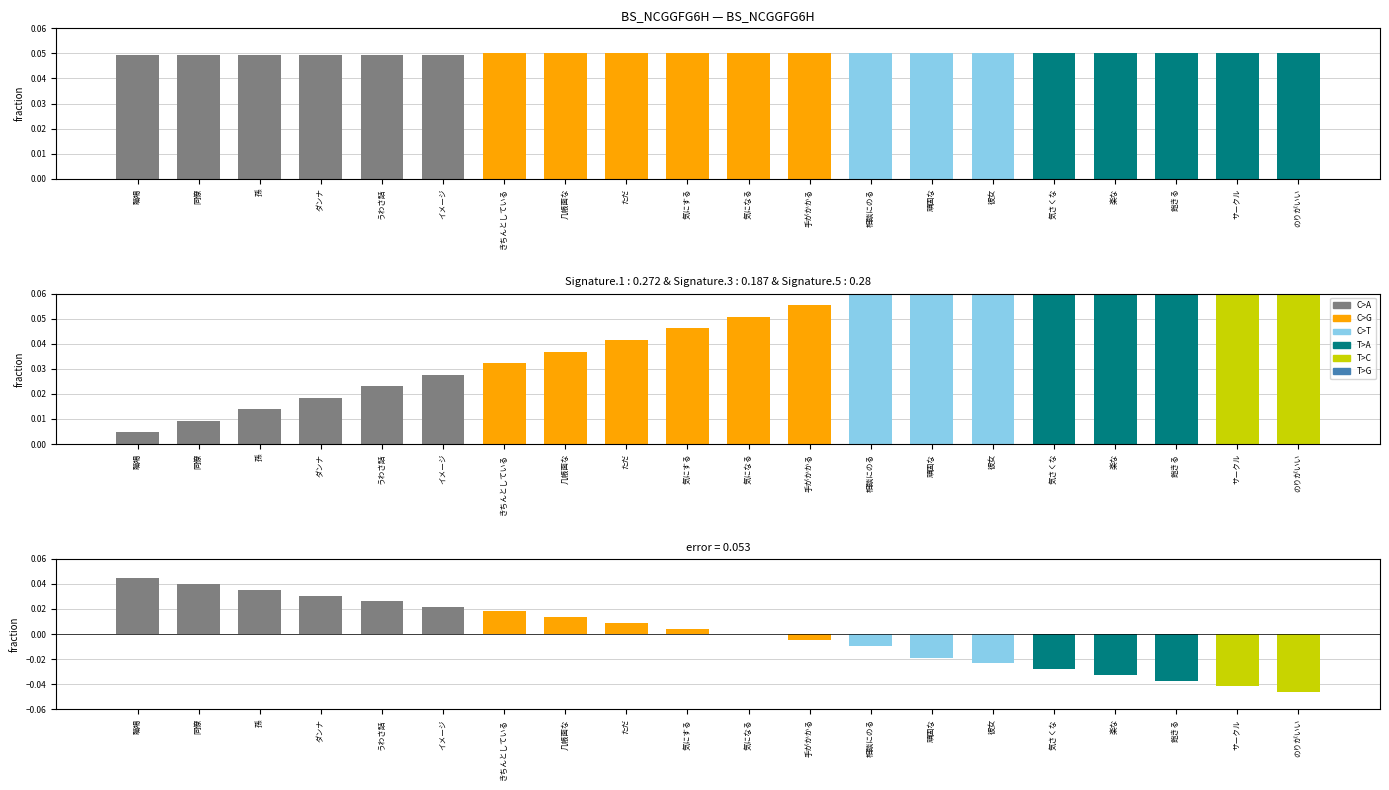

List the labels in order of value, smallest first.

職場, 同僚, 孫, ダンナ, うわさ話, イメージ, きちんとしている, 几帳面な, ただ, 気にする, 気になる, 手がかかる, 相談にのる, 頑固な, 彼女, 気さくな, 楽な, 飽きる, サークル, のりがいい